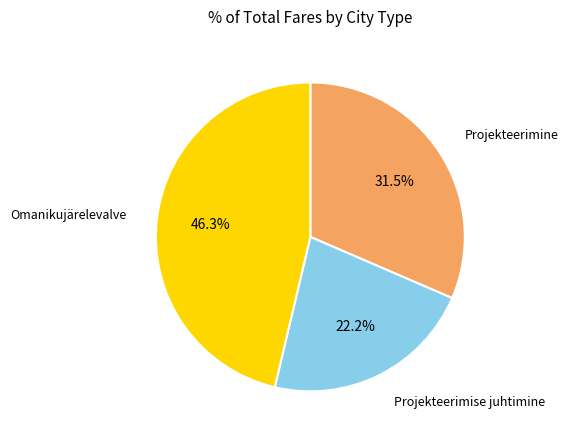

Is there a majority slice in this chart?

No